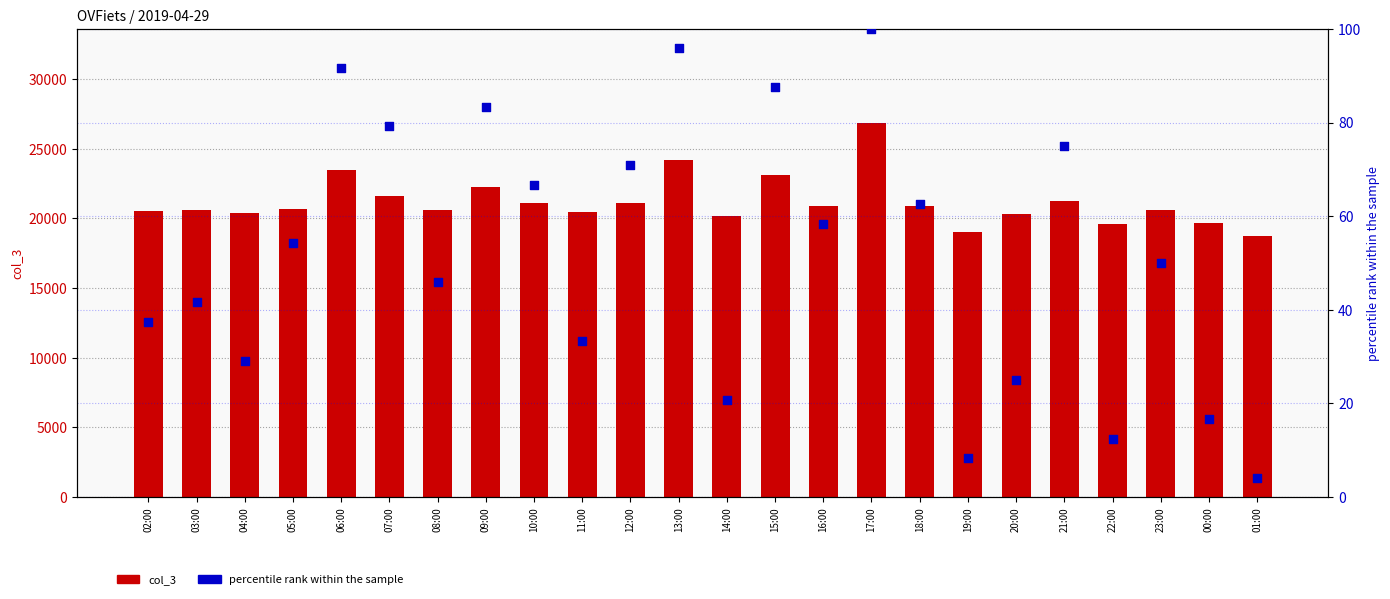

What is the total value across all series at 04:00?

20386.2